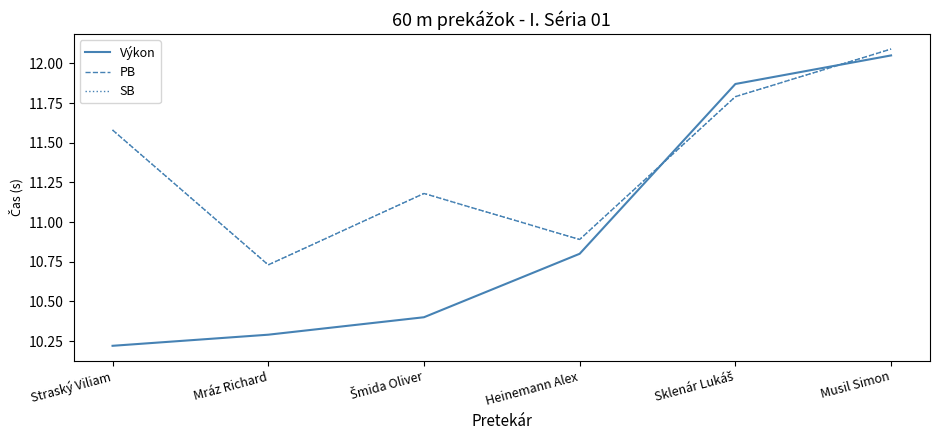

What is the difference between the second highest and minimum values in the Výkon series?

1.6